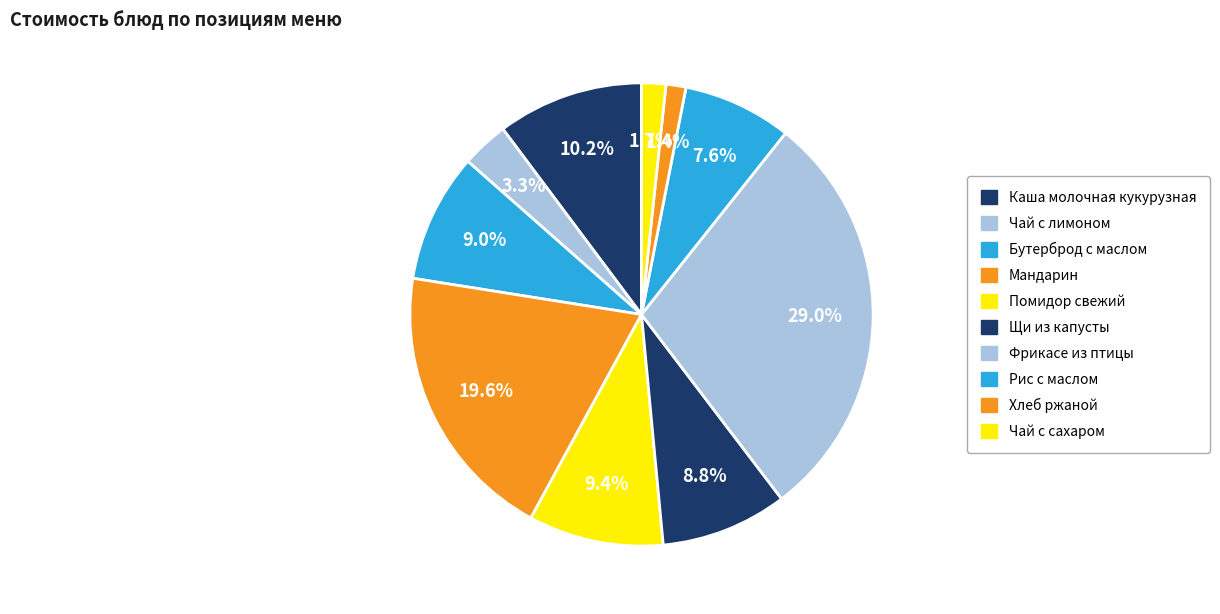

Count the number of slices in the pie.

10